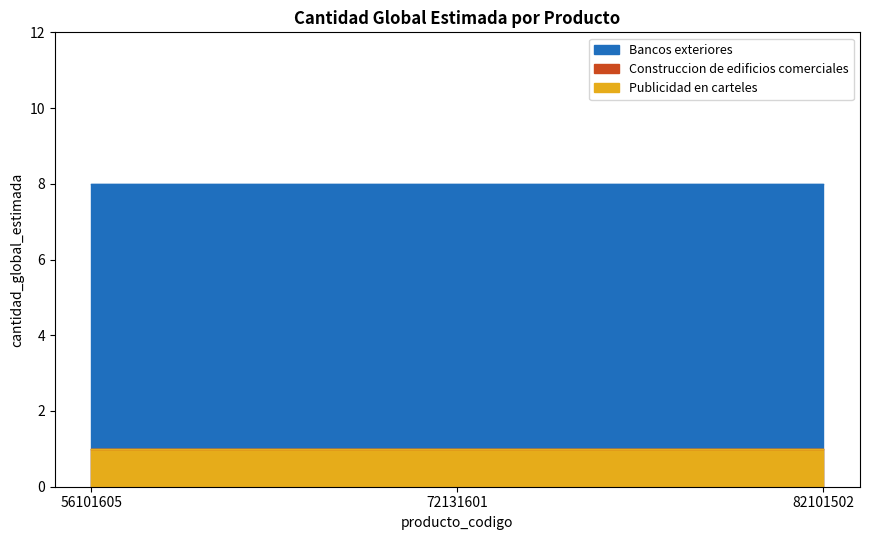

What is the sum of the Publicidad en carteles values at 56101605 and 72131601?

2